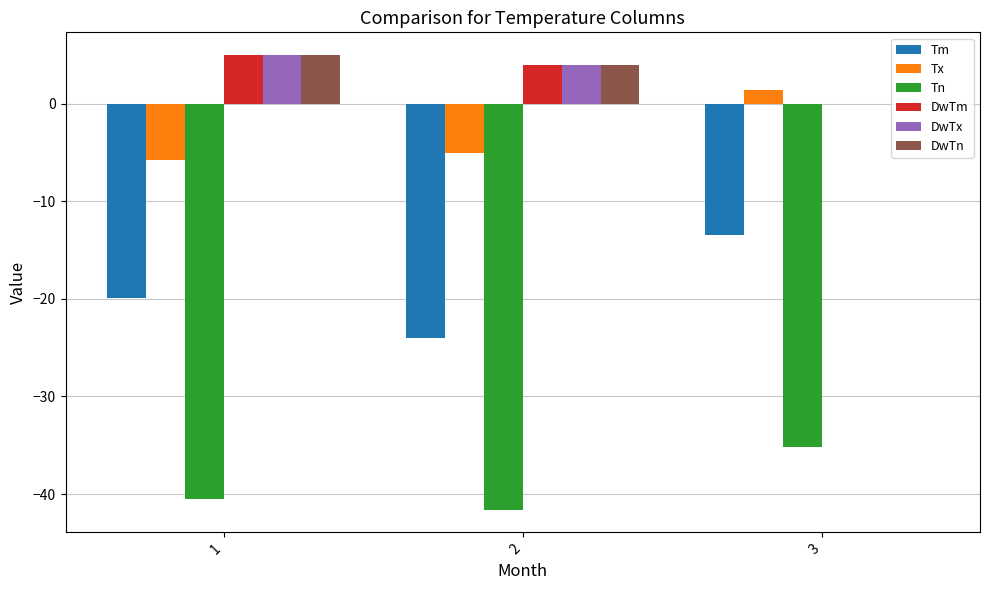

What is the total value across all series at 2?

-58.6